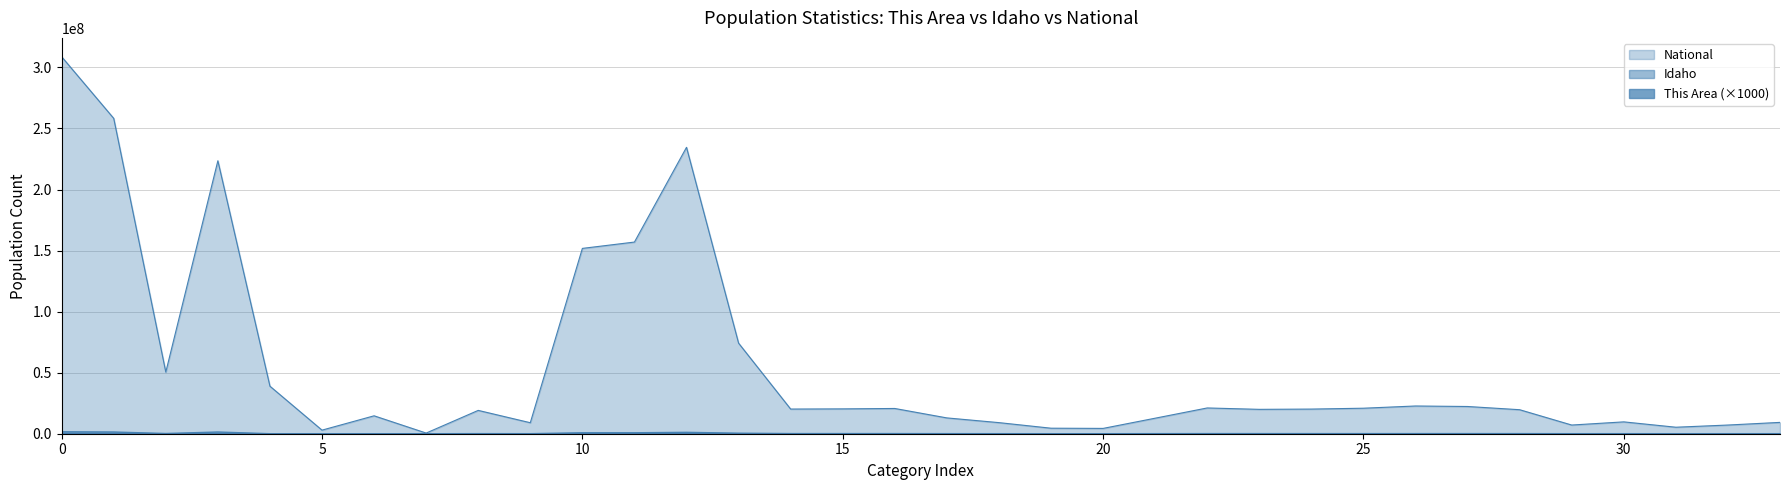

What is the average value of the National series?

53938784